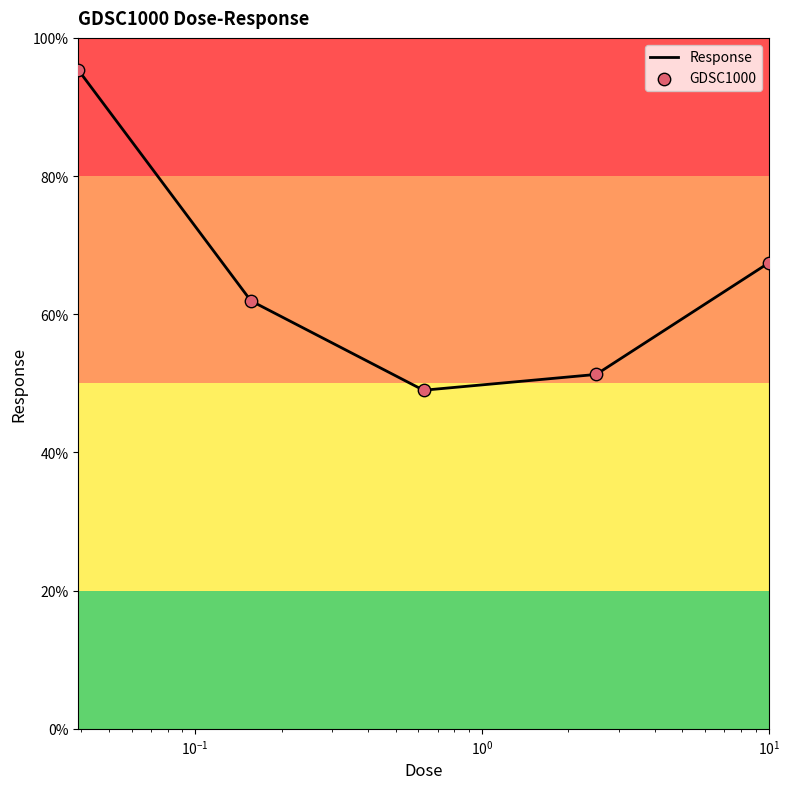

What is the average value?

65.0